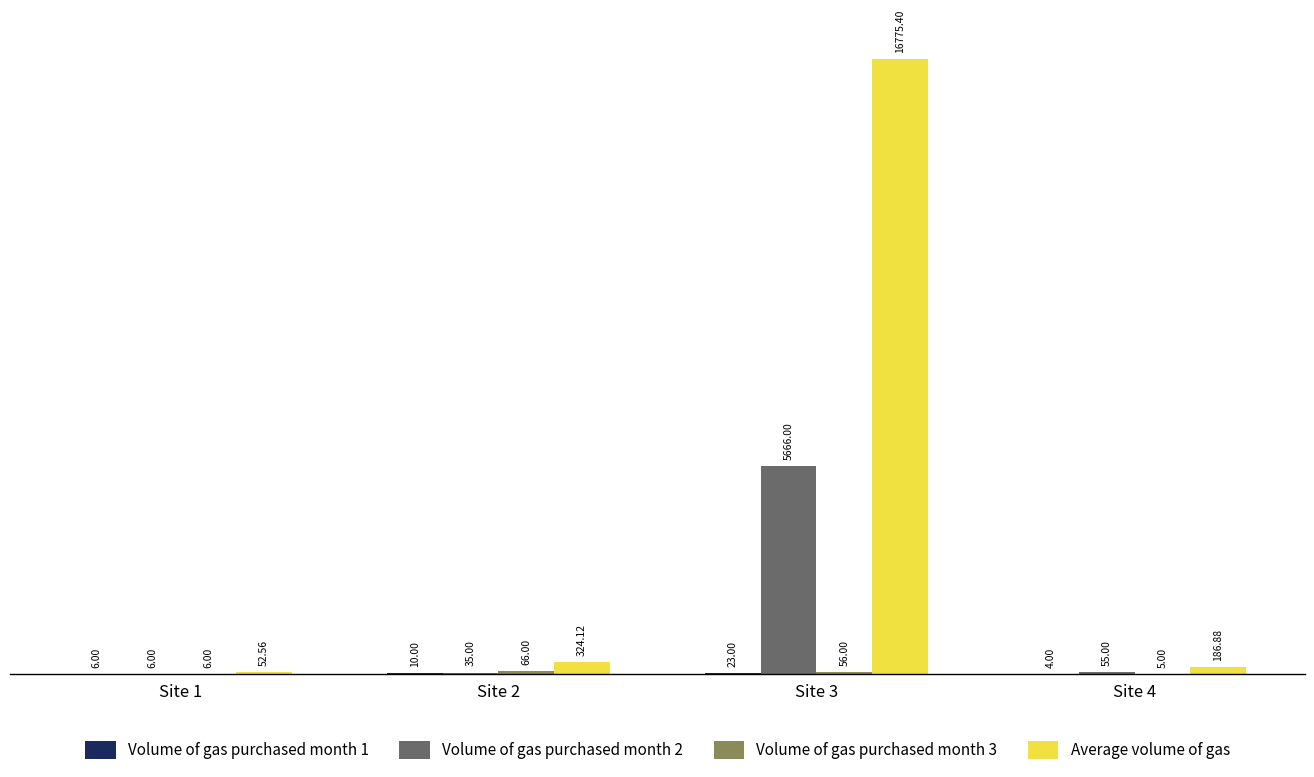

At which category is the sum across all series the highest?

Site 3